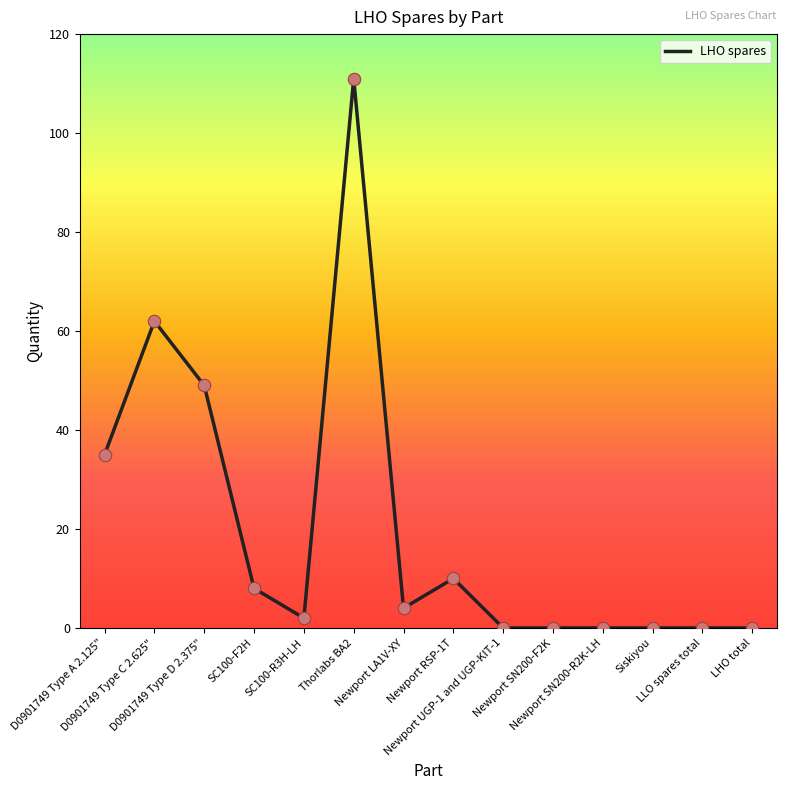

Which has a higher value, D0901749 Type D 2.375" or Siskiyou?

D0901749 Type D 2.375"